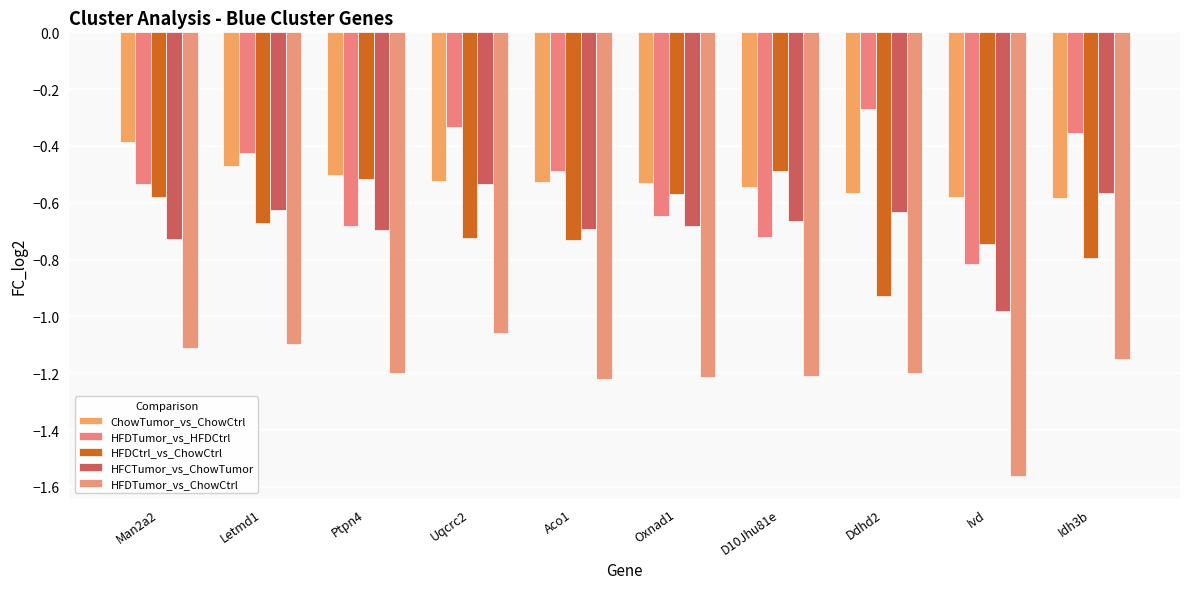

What is the spread (max minus min) of values at Ivd?

1.0